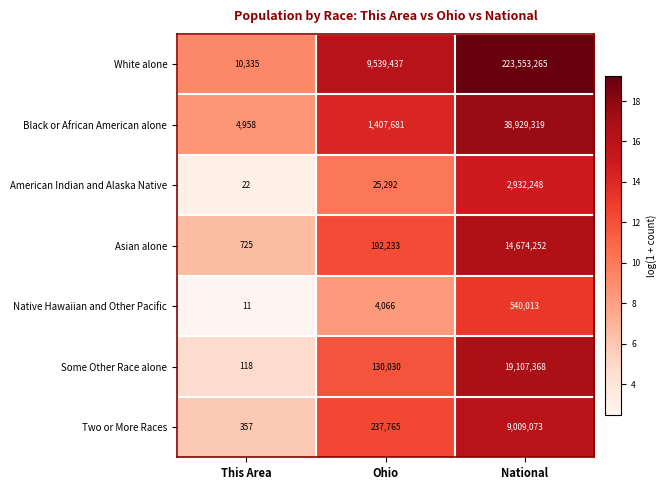

What is the difference between the highest and lowest values at Ohio?

9535371